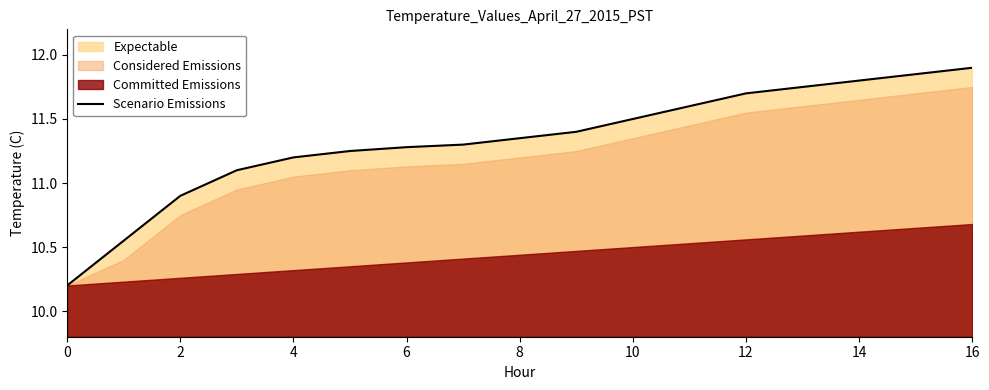

How many values exceed 11?

14